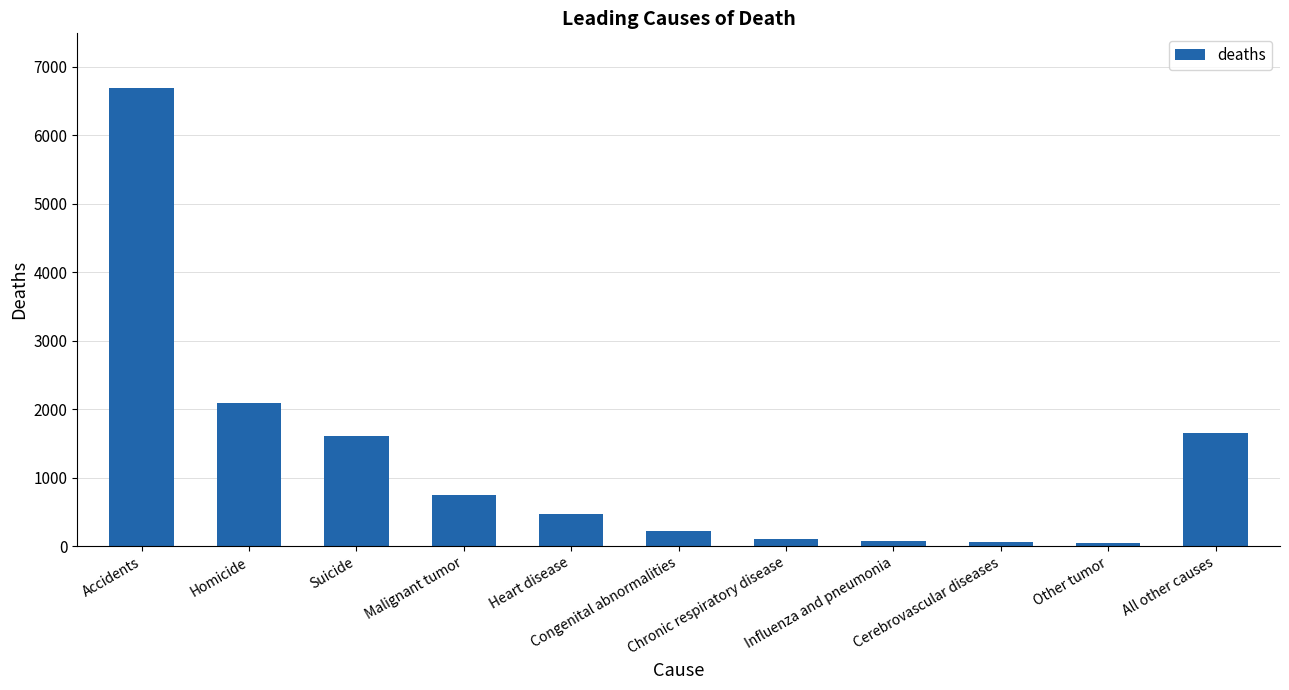

What is the ratio of the value at Cerebrovascular diseases to the value at Influenza and pneumonia?

0.9